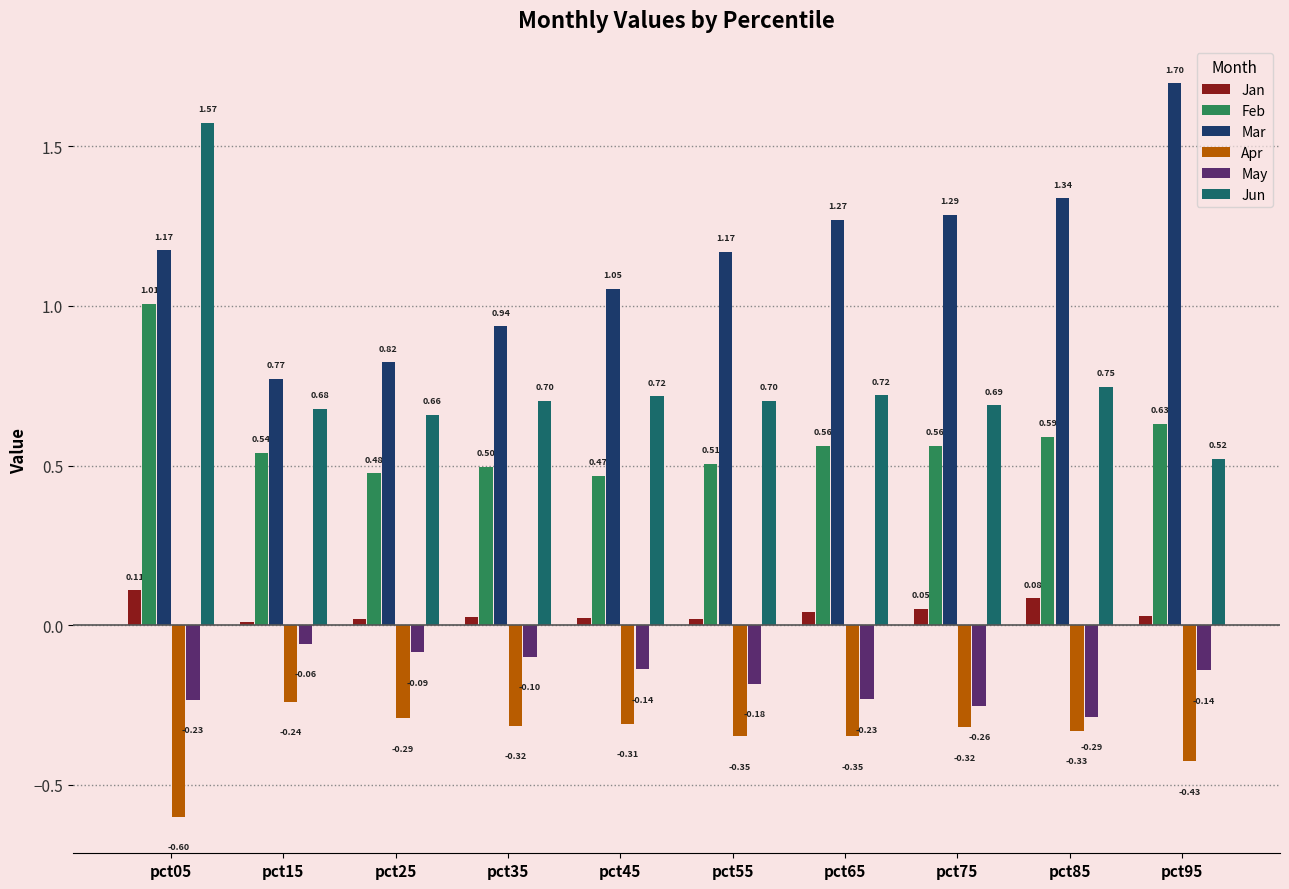

Count the Jun values in the range 0 to 1.

9